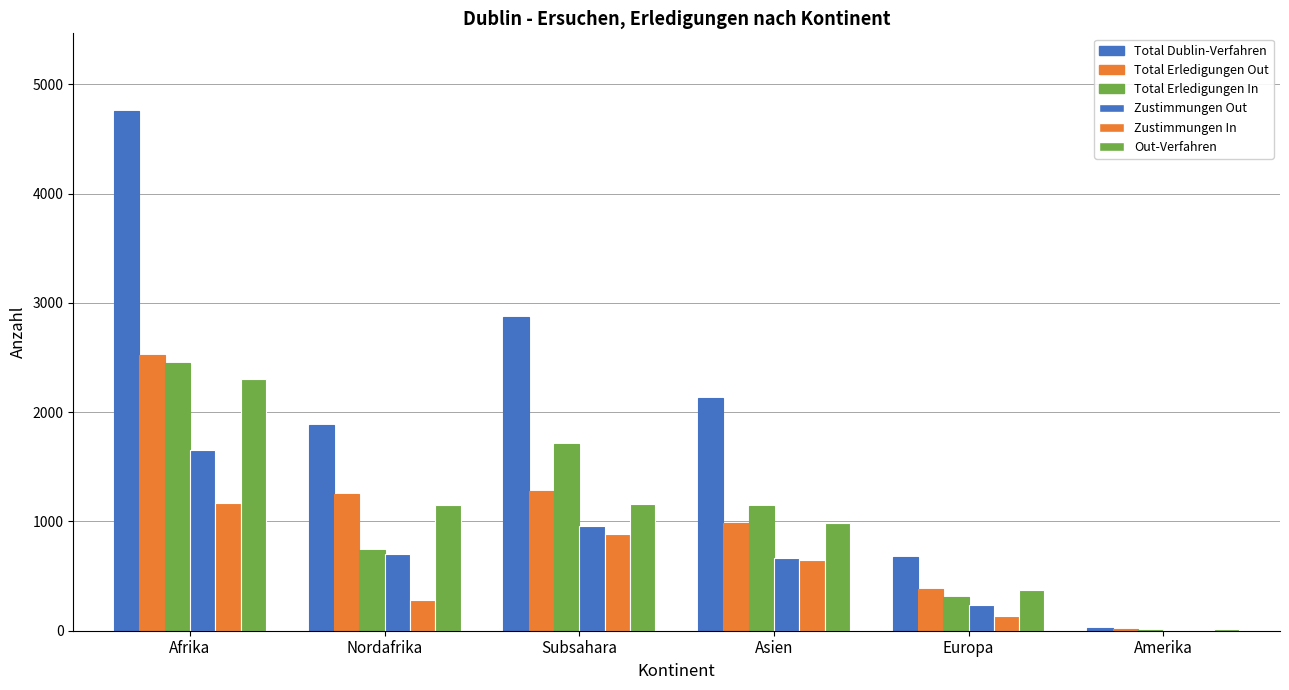

Reading left to right, extract all data points from this chart.

Total Dublin-Verfahren: 4754	1885	2869	2127	679	21
Total Erledigungen Out: 2522	1247	1275	990	386	14
Total Erledigungen In: 2451	740	1711	1145	307	7
Zustimmungen Out: 1656	702	954	661	236	10
Zustimmungen In: 1168	279	889	646	132	5
Out-Verfahren: 2308	1148	1160	982	372	14